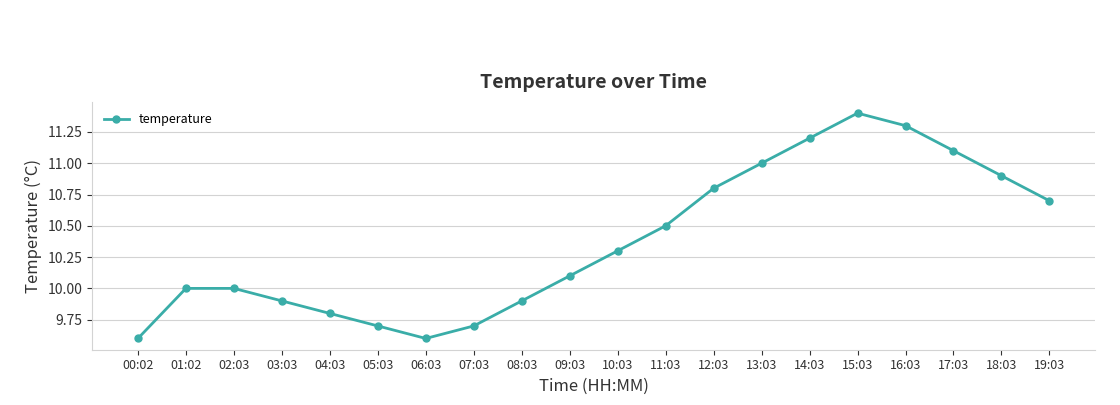

True or false: the data has more than 2 interior local peaks.

False